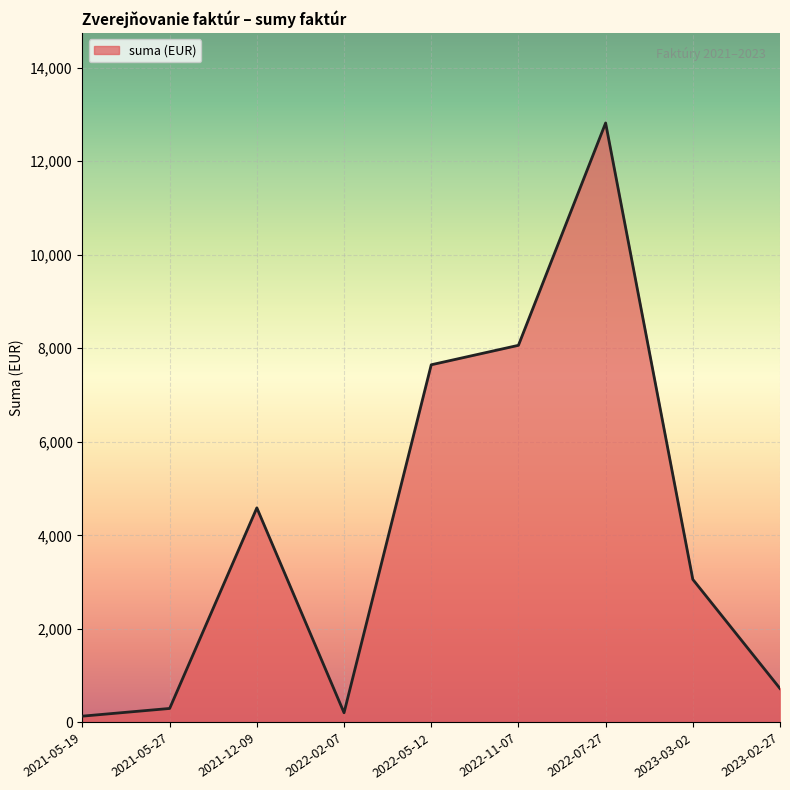

True or false: there are more than 2 points higher than both neighbors.

False